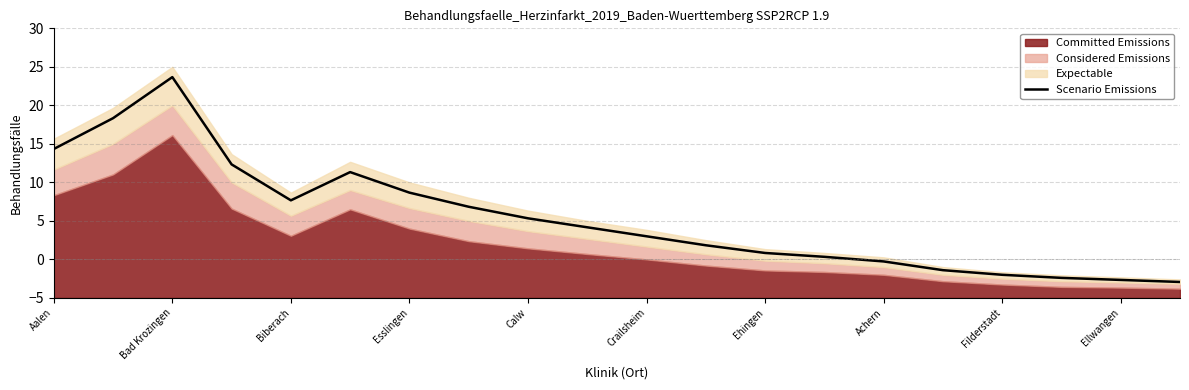

Does the chart have visible grid lines?

Yes